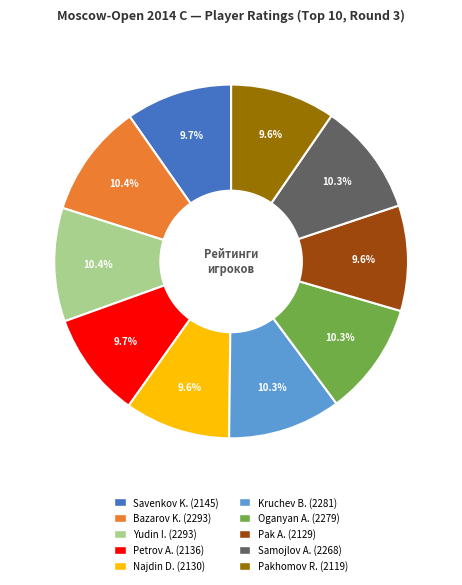

How many slices are in this pie chart?

10